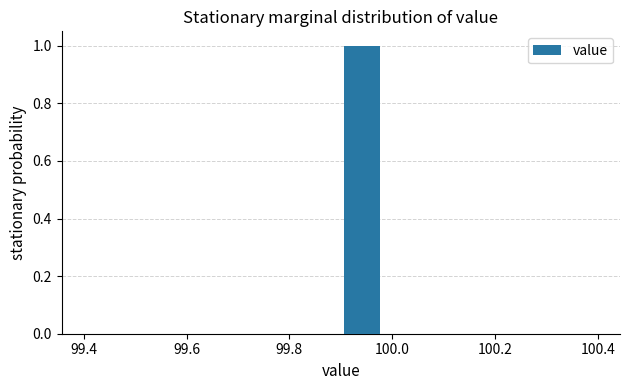

Which range on the x-axis has the tallest bar?

99.90 to 99.98